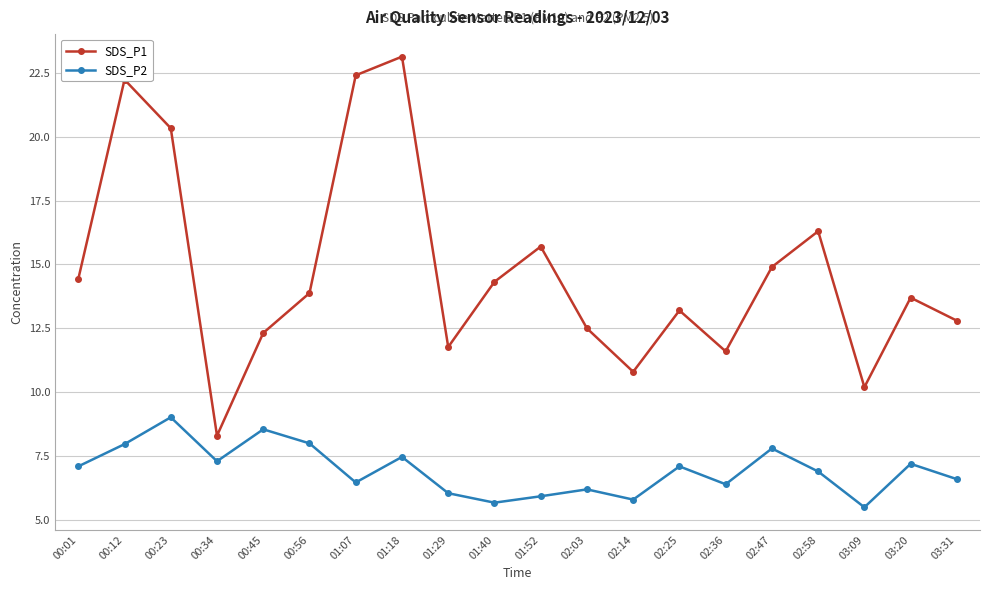

Does the chart display data point markers on the line(s)?

Yes